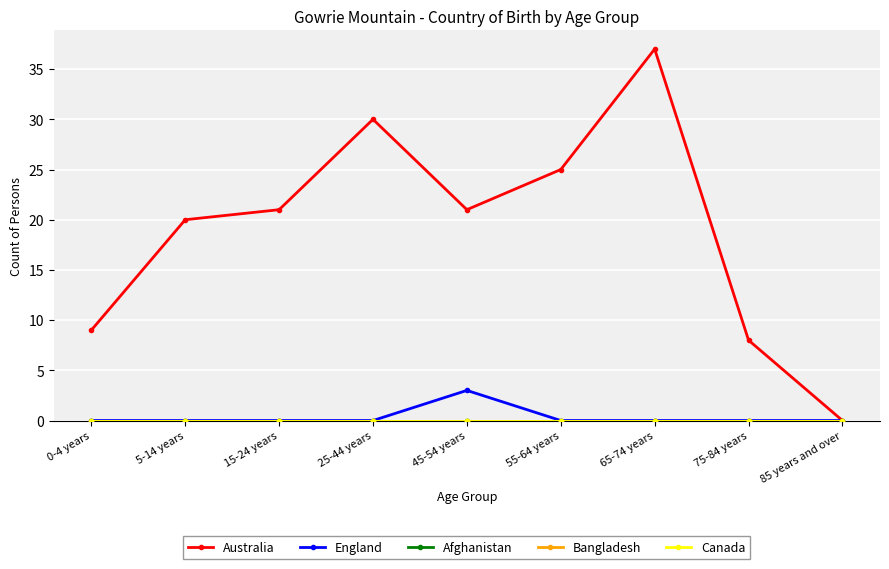

Which category has the lowest value in the Afghanistan series?

0-4 years